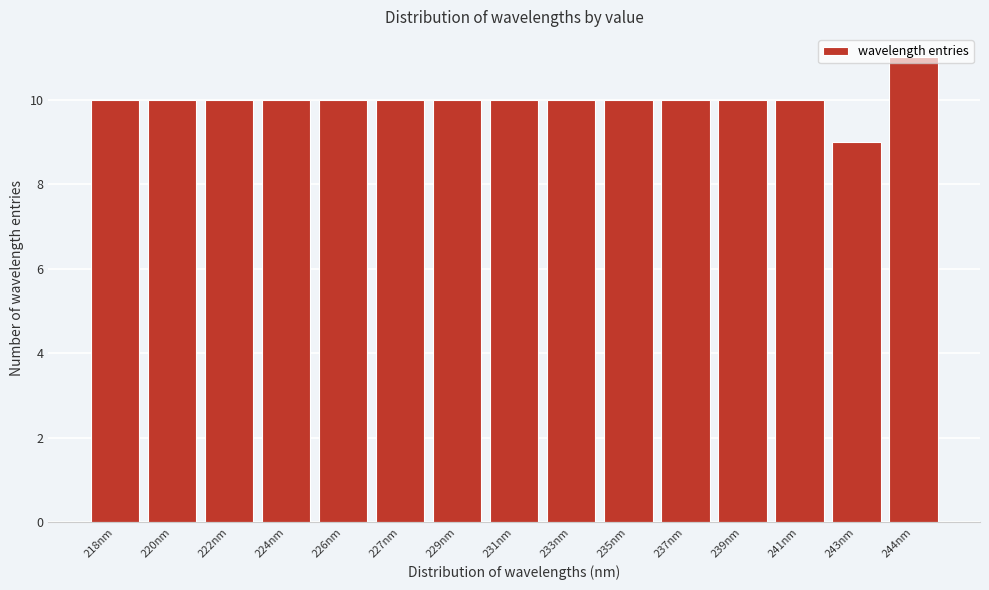

True or false: the data shows 10 at 218nm.

True